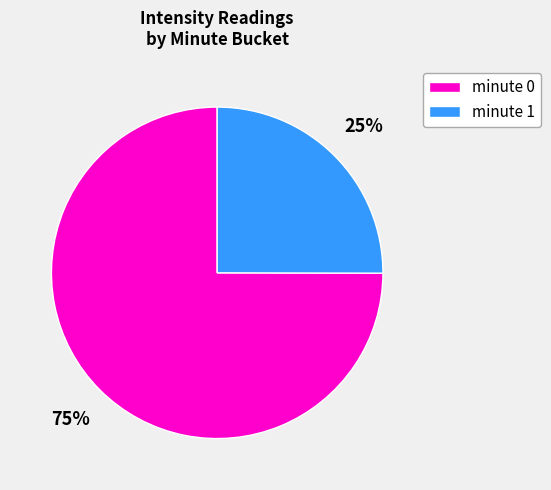

Does minute 0 represent more than half of the total?

Yes